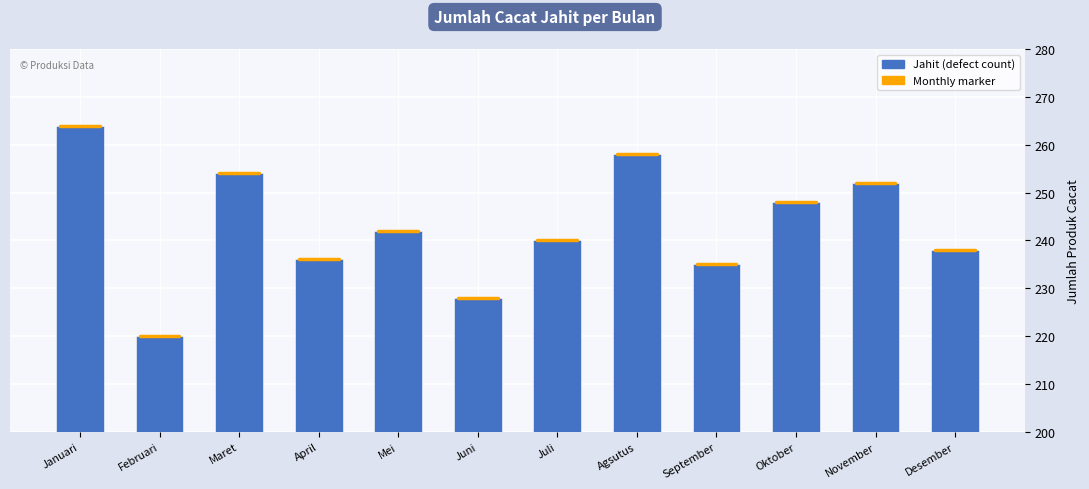

Reading right to left, transcribe all the data shown in this chart.

Desember=238	November=252	Oktober=248	September=235	Agsutus=258	Juli=240	Juni=228	Mei=242	April=236	Maret=254	Februari=220	Januari=264